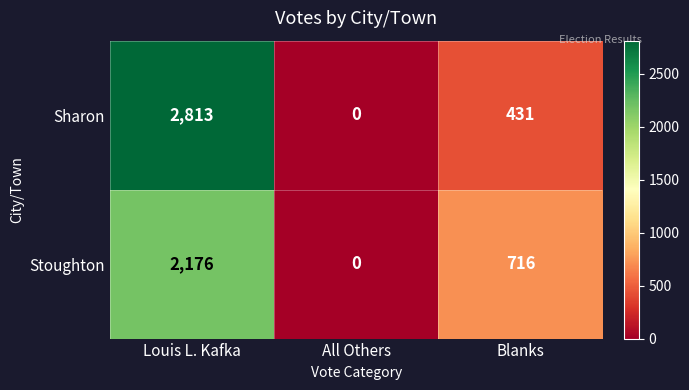

Which category has the lowest value across all series?

All Others